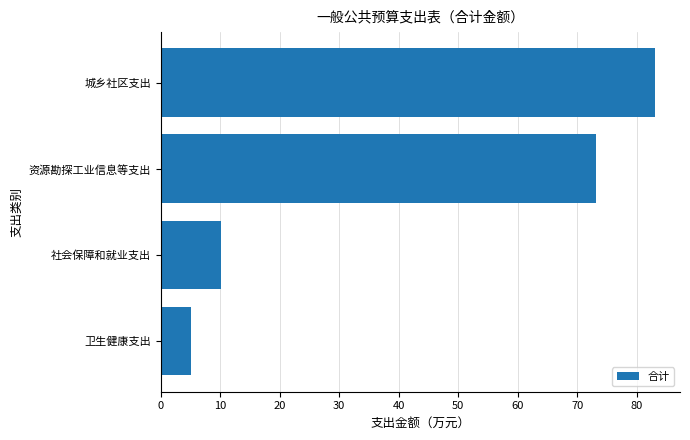

At which label is the value closest to 44?

资源勘探工业信息等支出